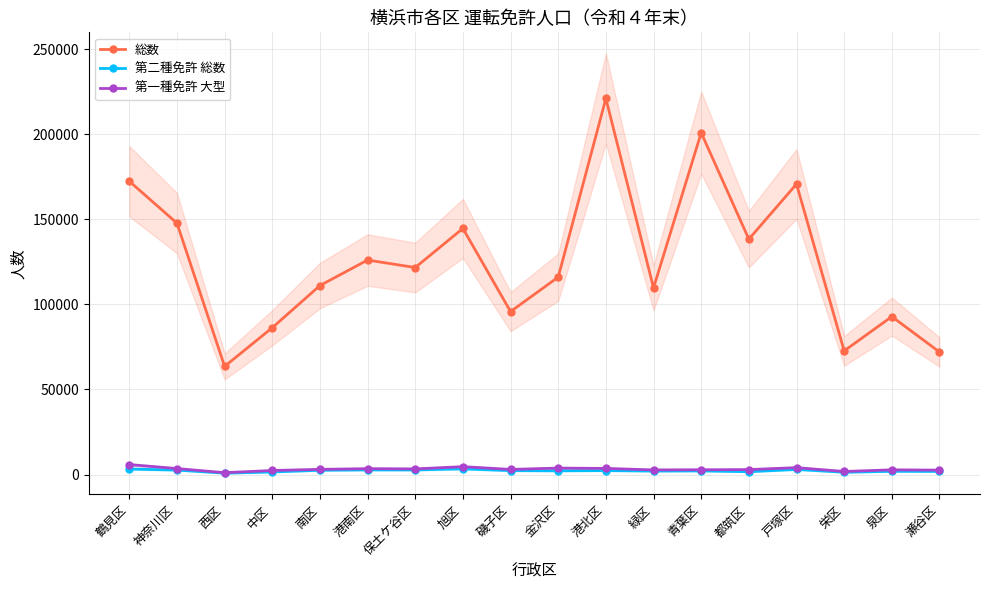

What is the spread (max minus min) of values at 瀬谷区?

70151